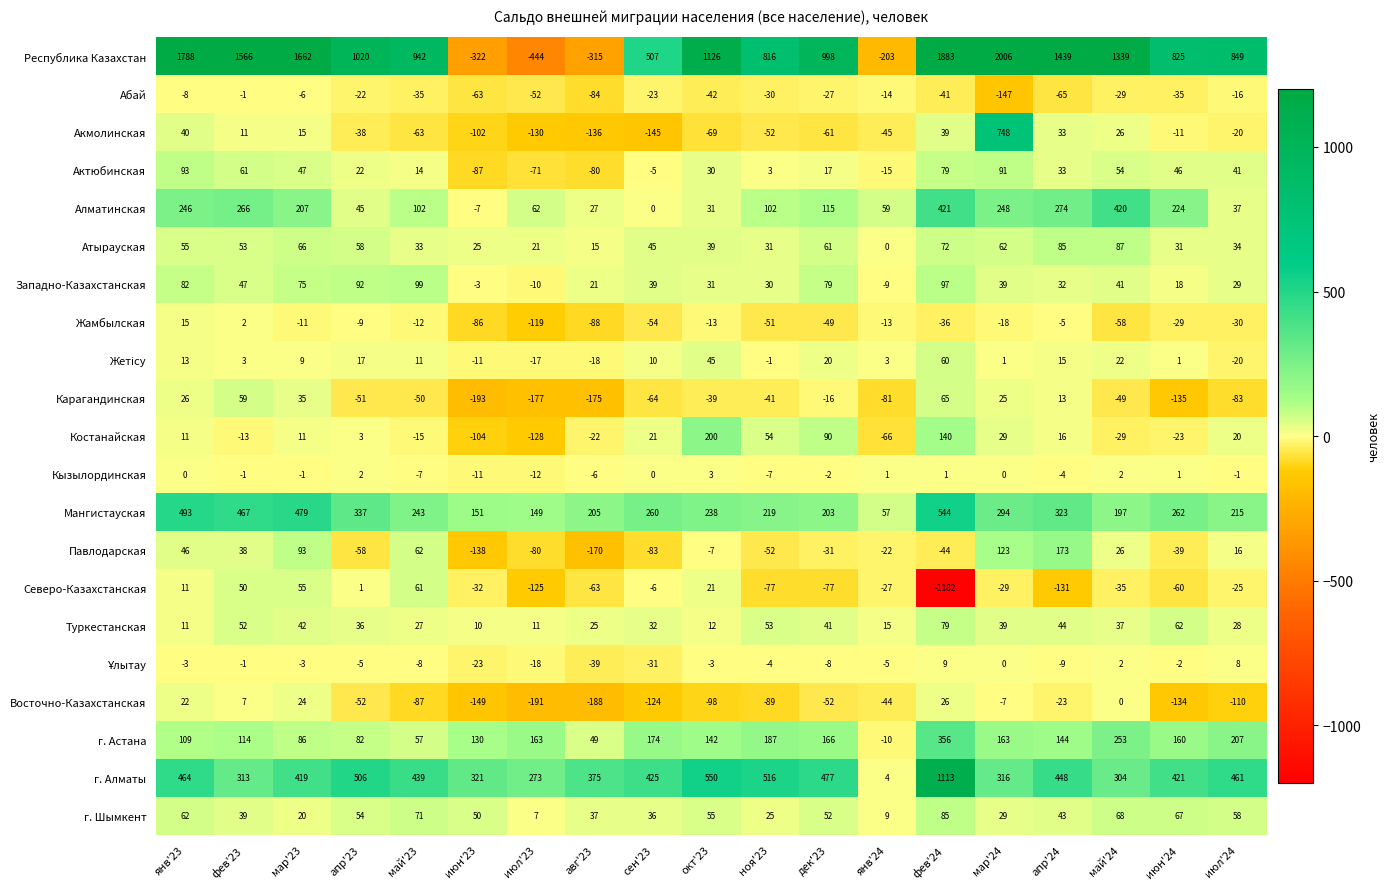

What is the approximate value of Павлодарская at июн'23, to the nearest 50?

-150